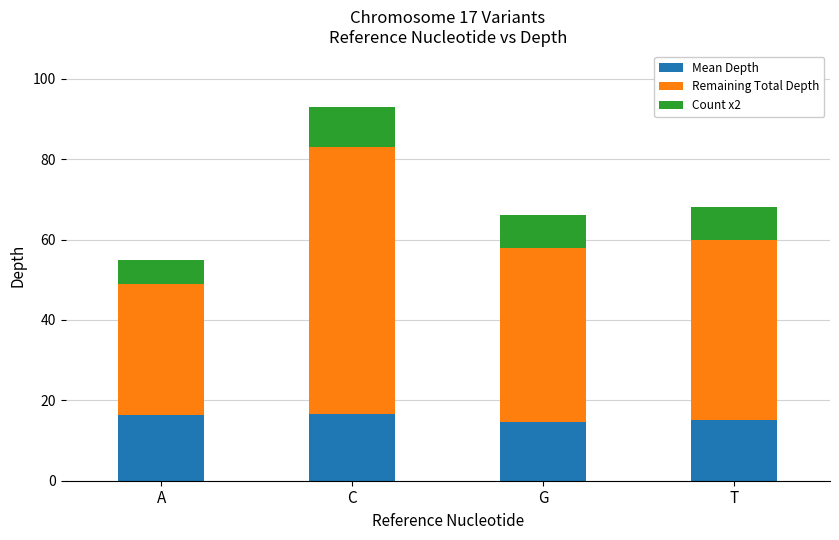

How many values in the Mean Depth series exceed 16?

2